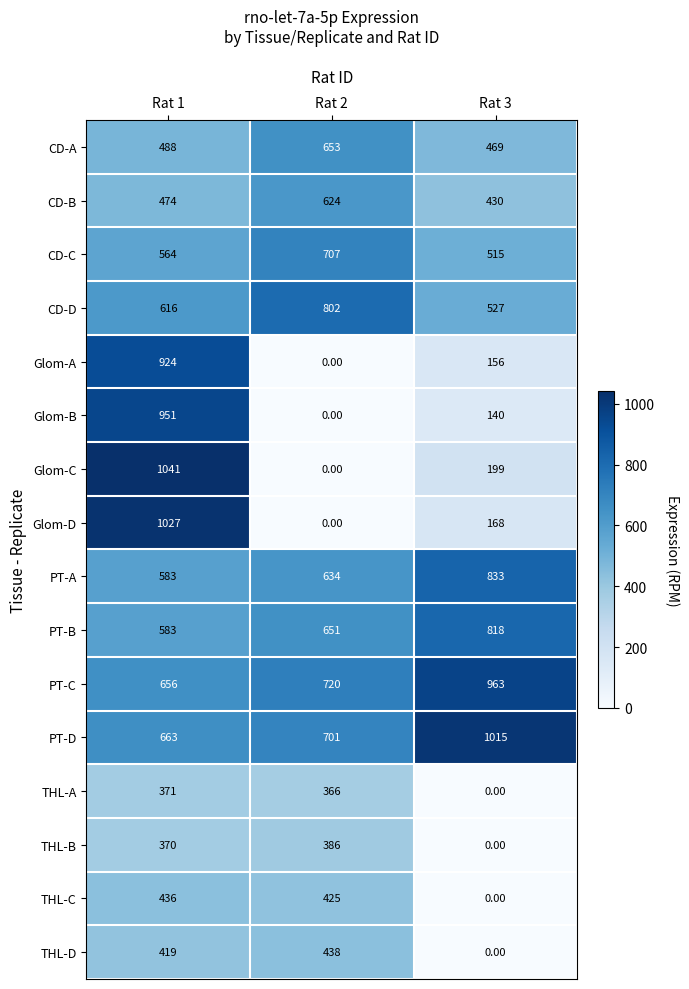

Which series has the widest spread of values?

Glom-C